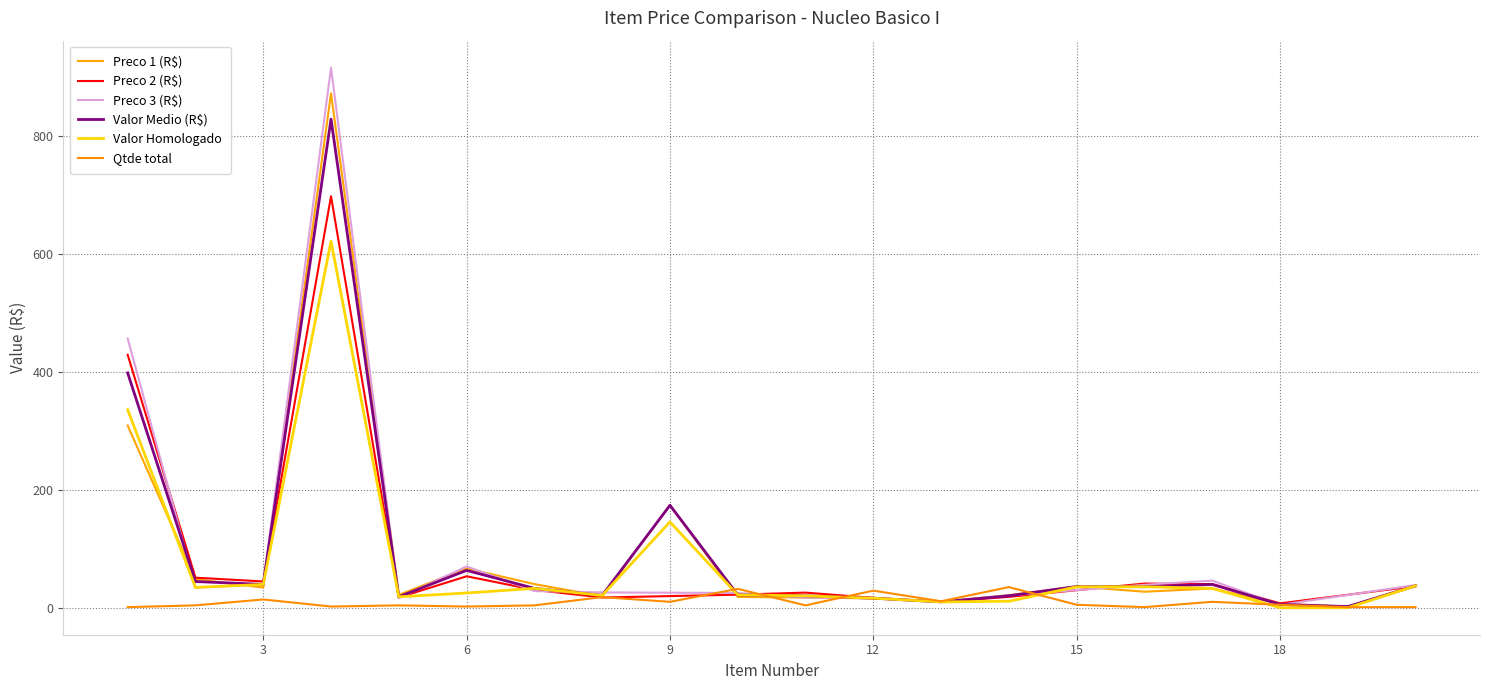

Is it true that Valor Medio (R$) equals 5.7 at 18?

True